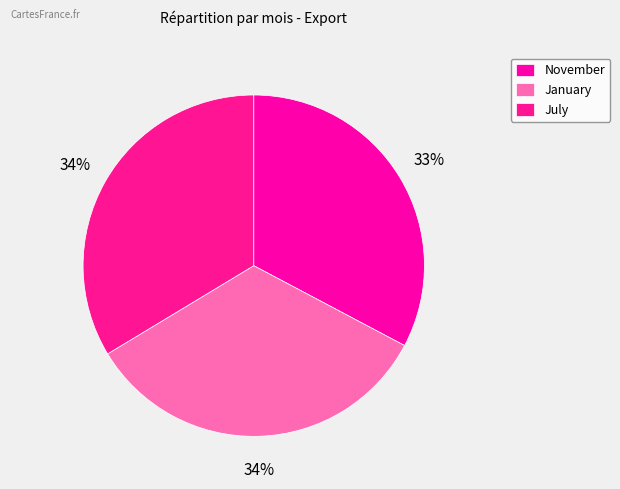

How many slices are in this pie chart?

3